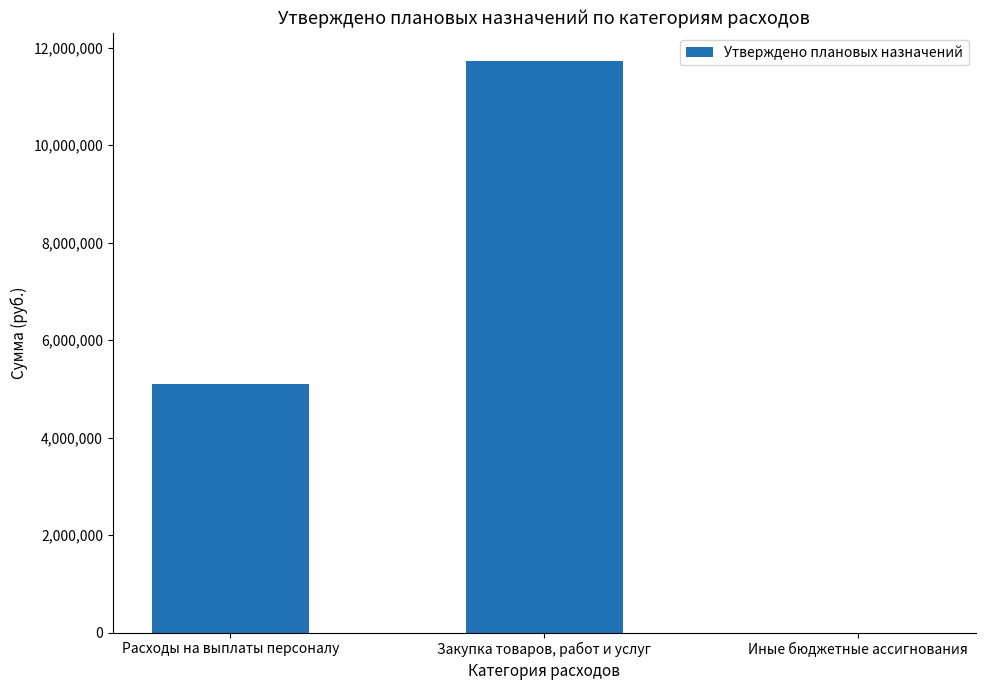

What is the sum of all values?

16822030.7